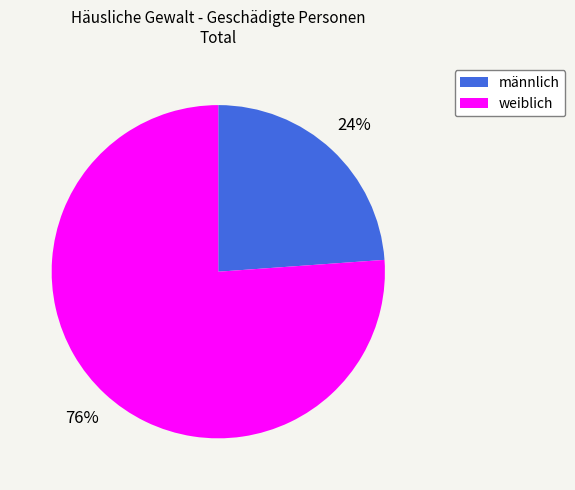

Does any single category account for the majority?

Yes